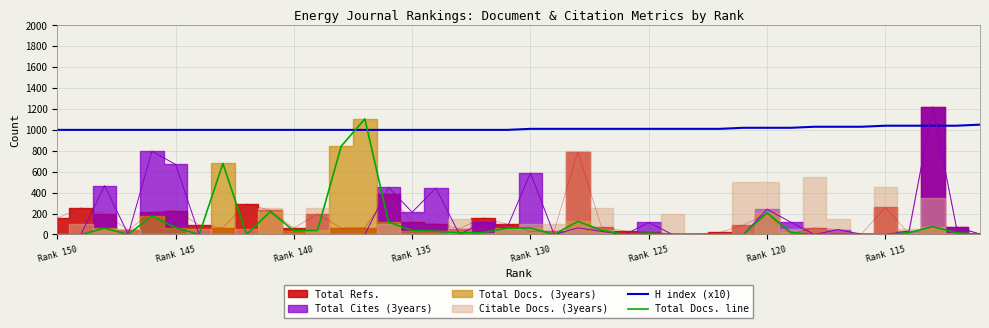

Read the H index (x10) value at Rank 130, to the nearest 5.

1000